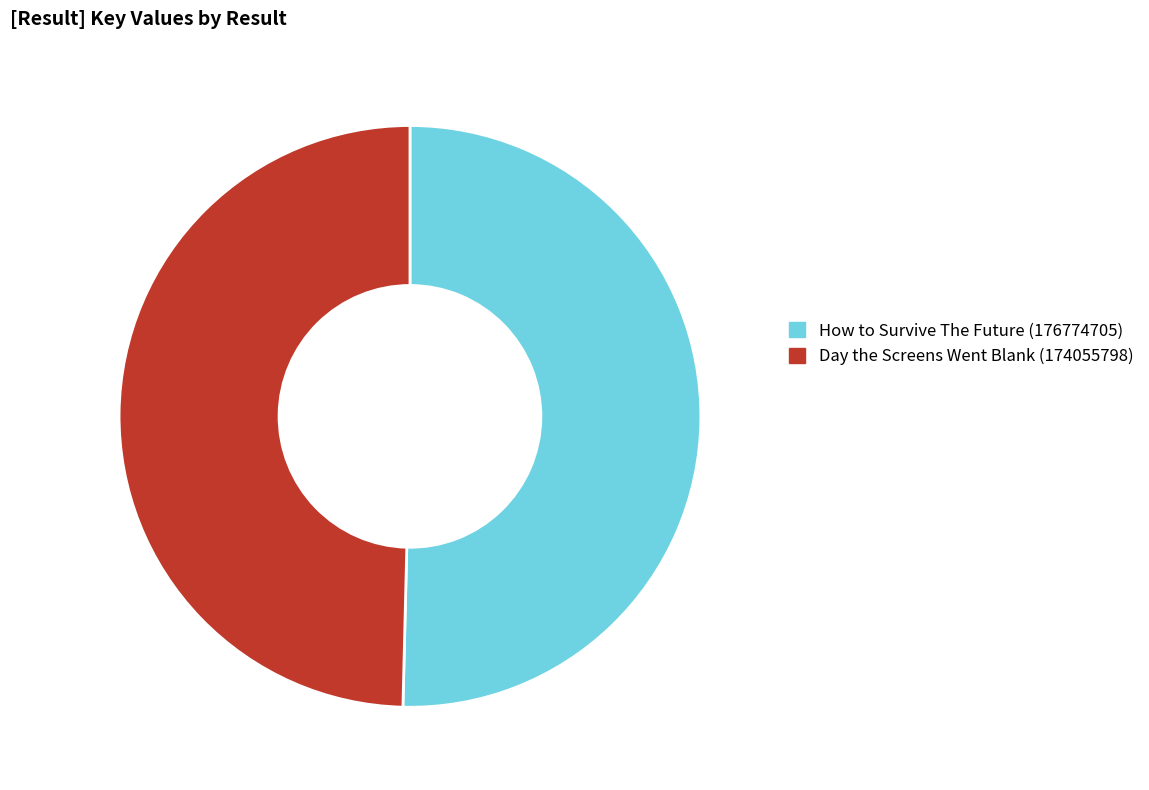

Is there any slice that represents more than half of the pie?

Yes